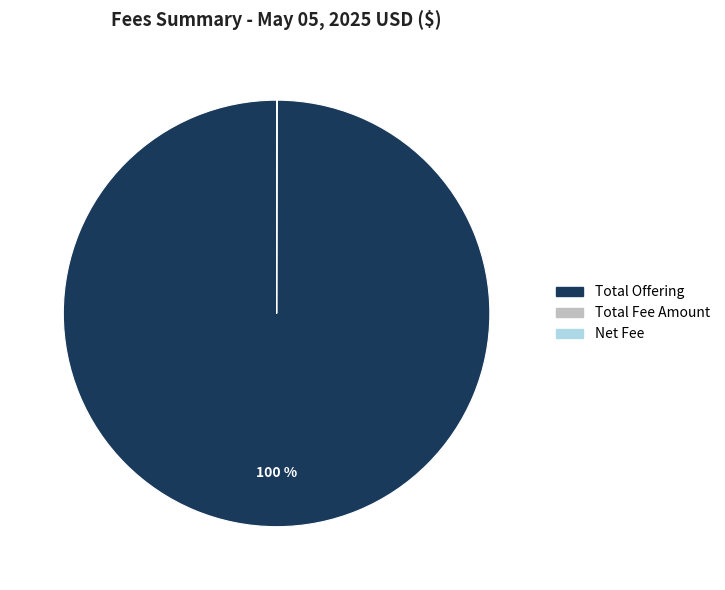

Which category has the biggest portion of the pie?

Total Offering